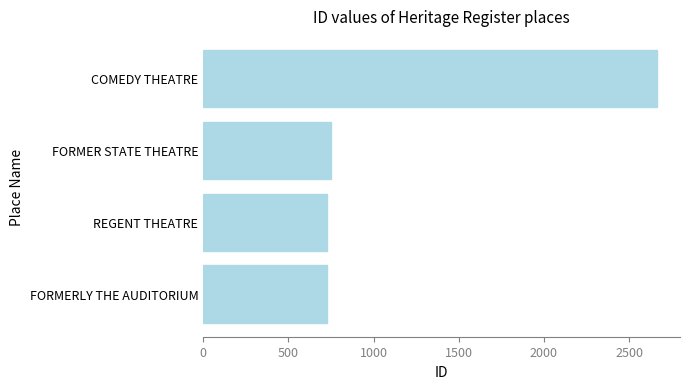

What is the sum of the values at FORMERLY THE AUDITORIUM and REGENT THEATRE?

1451